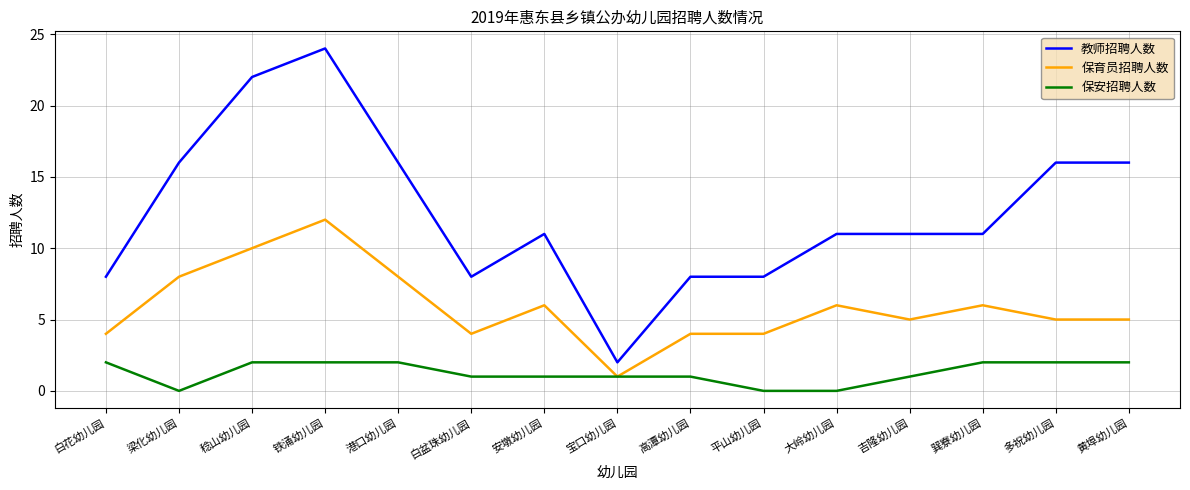

At which category is the sum across all series the highest?

铁涌幼儿园